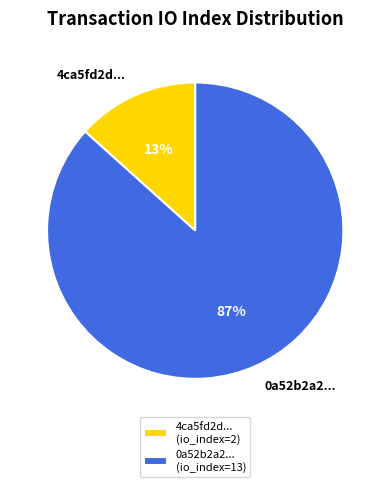

Is there a majority slice in this chart?

Yes